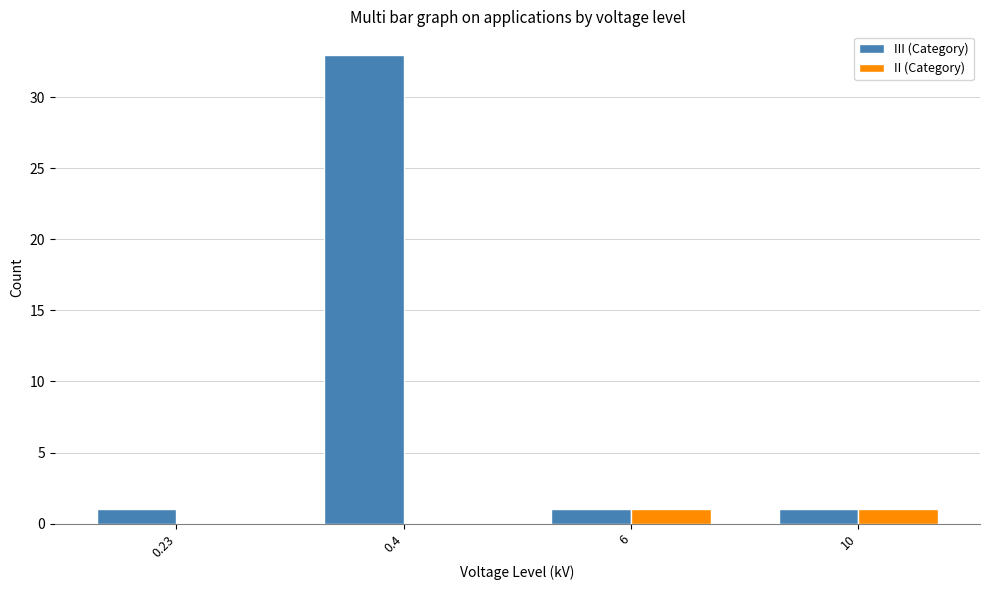

Reading left to right, extract all data points from this chart.

III (Category): 1	33	1	1
II (Category): 0	0	1	1